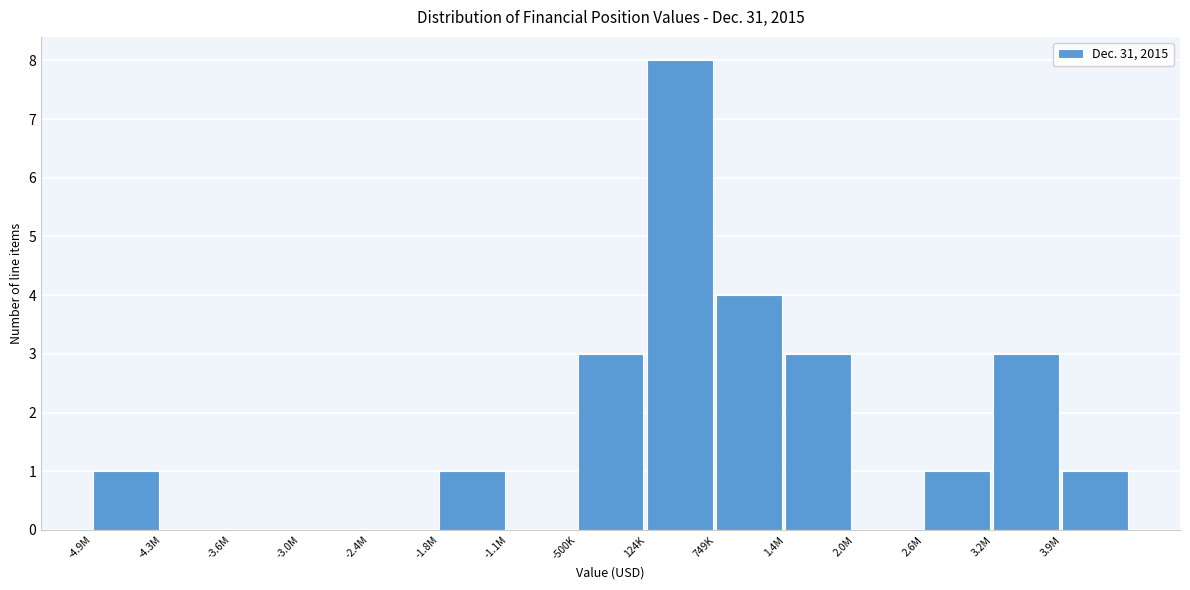

Reading right to left, list all the values displayed in this chart.

3.9M=1	3.2M=3	2.6M=1	2.0M=0	1.4M=3	749K=4	124K=8	-500K=3	-1.1M=0	-1.8M=1	-2.4M=0	-3.0M=0	-3.6M=0	-4.3M=0	-4.9M=1